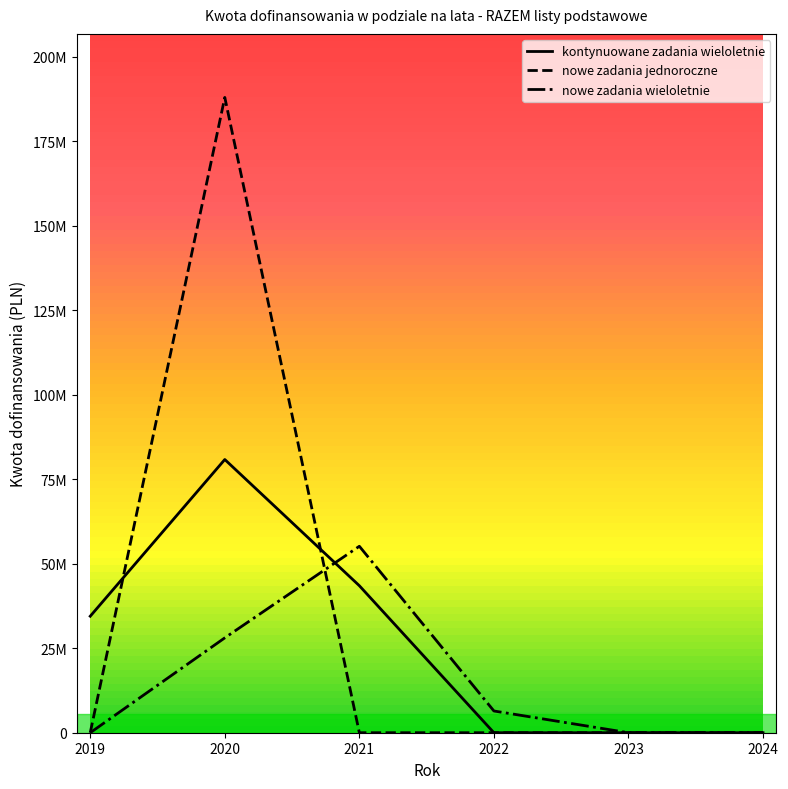

Is this an area chart (filled region under the line)?

No